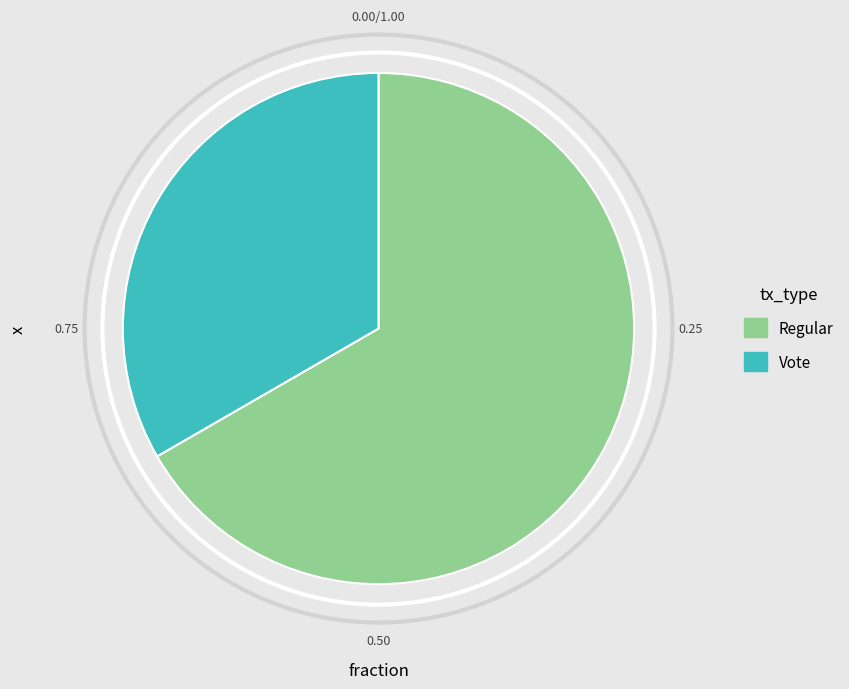

Between Regular and Vote, which is larger?

Regular